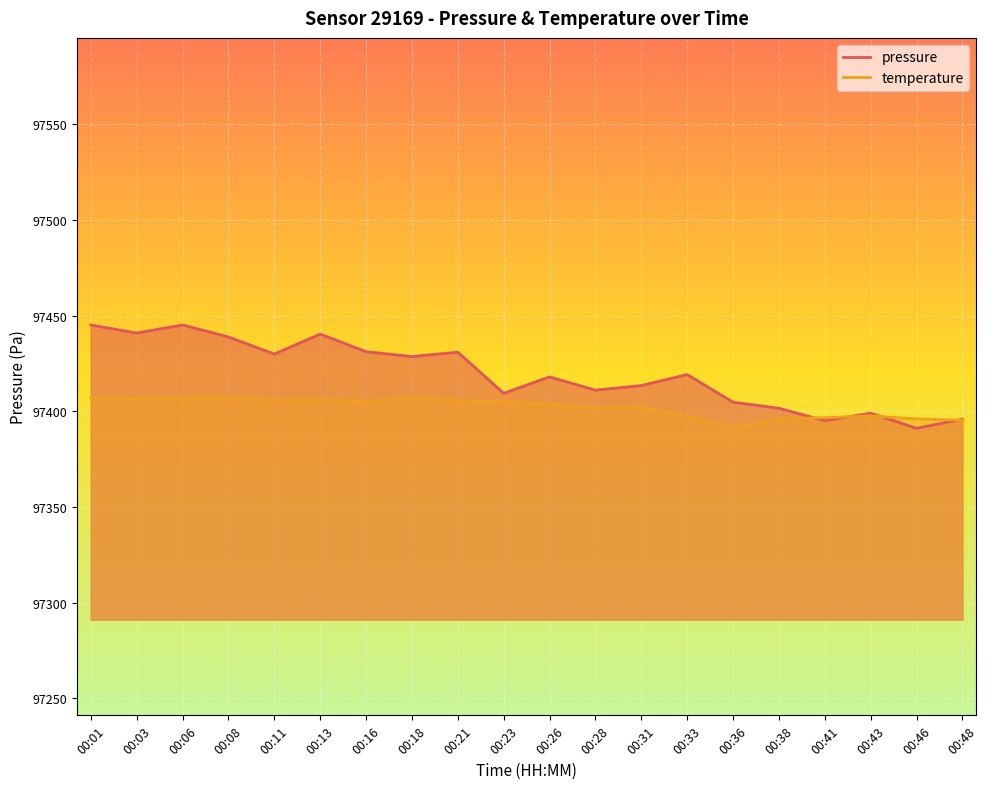

Which series has the widest spread of values?

pressure